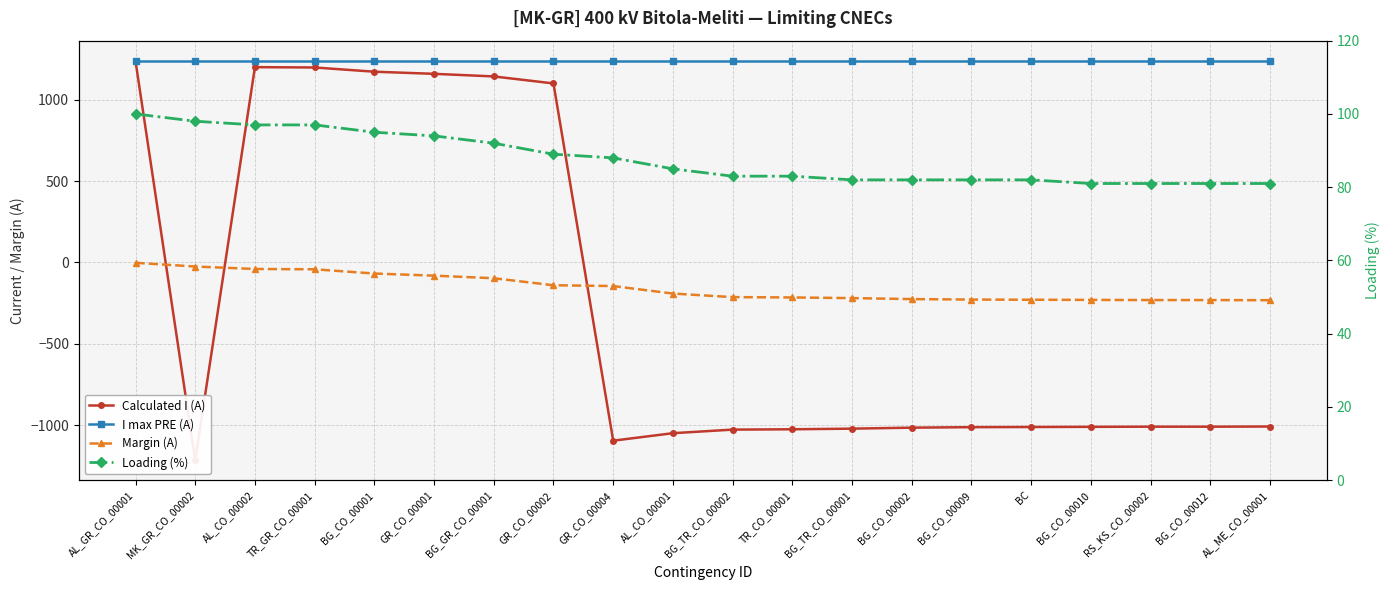

Is it true that Margin (A) equals -219 at BG_TR_CO_00001?

True